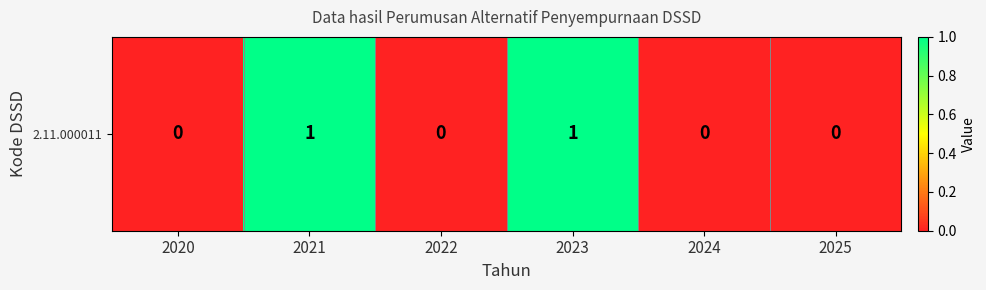

Rank the categories by value from highest to lowest.

2021, 2023, 2020, 2022, 2024, 2025